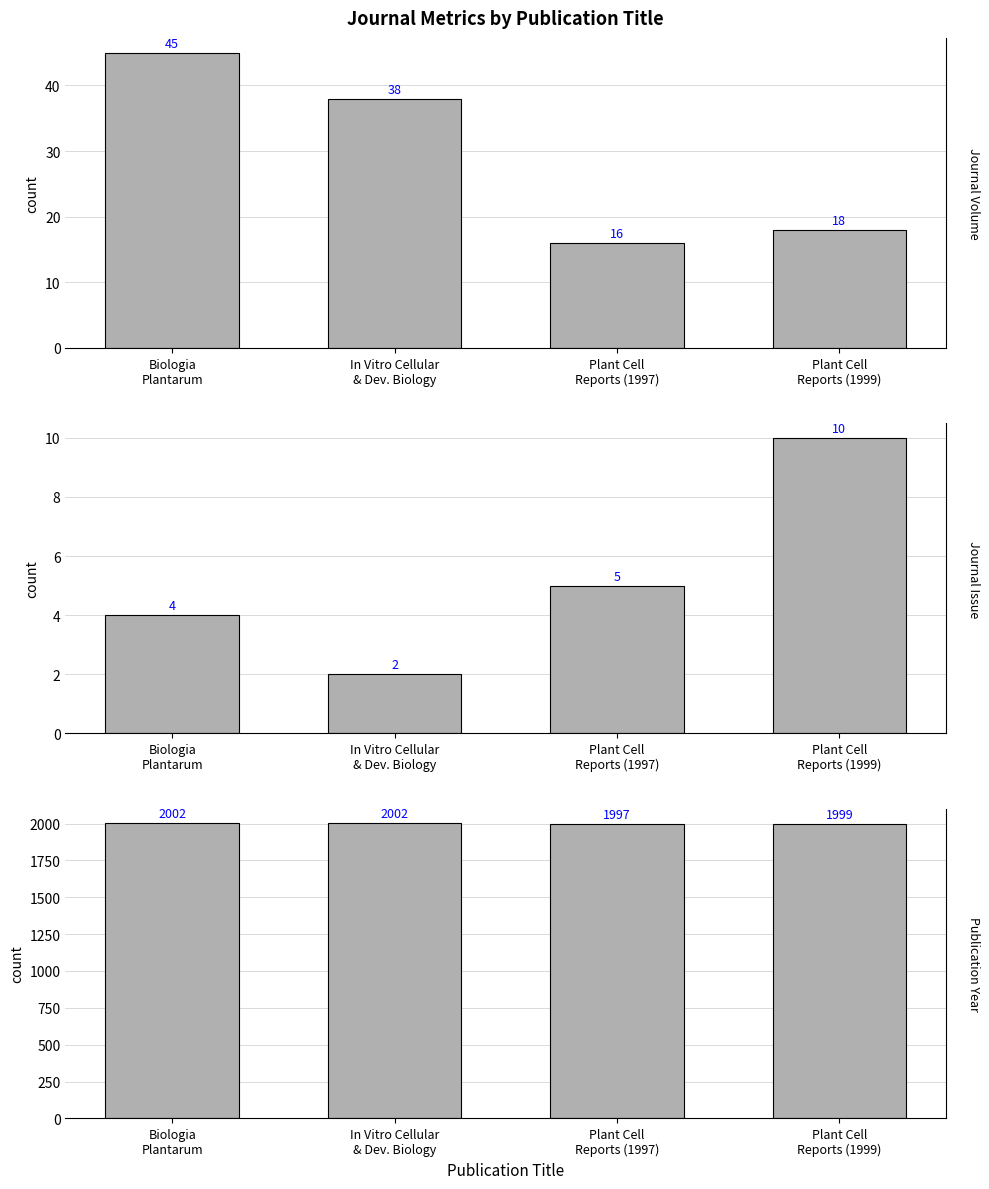

Is it true that Journal Volume equals 38 at In Vitro Cellular
& Dev. Biology?

True